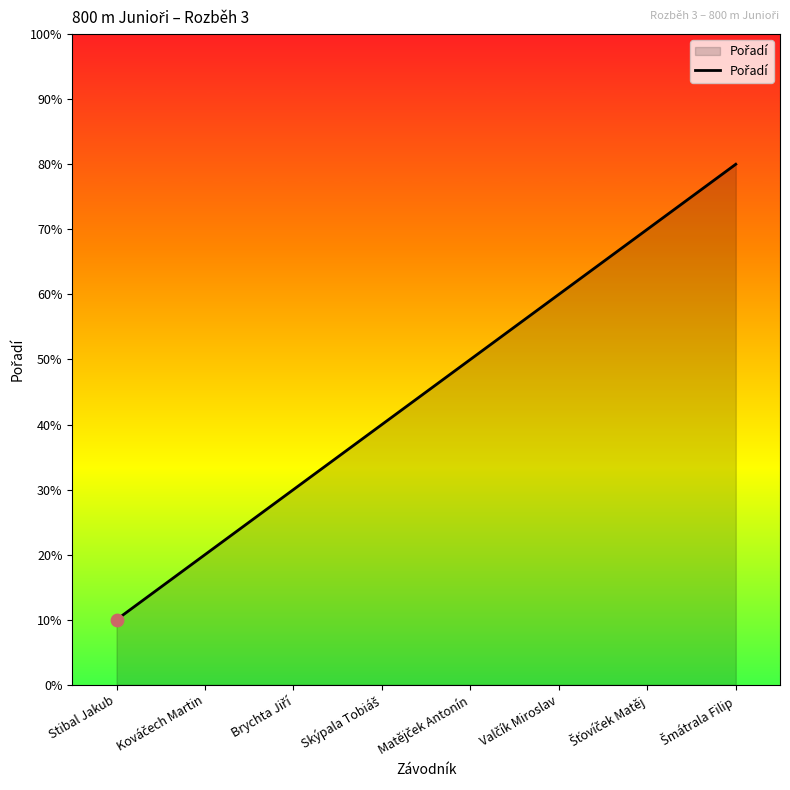

Does the chart have visible grid lines?

No